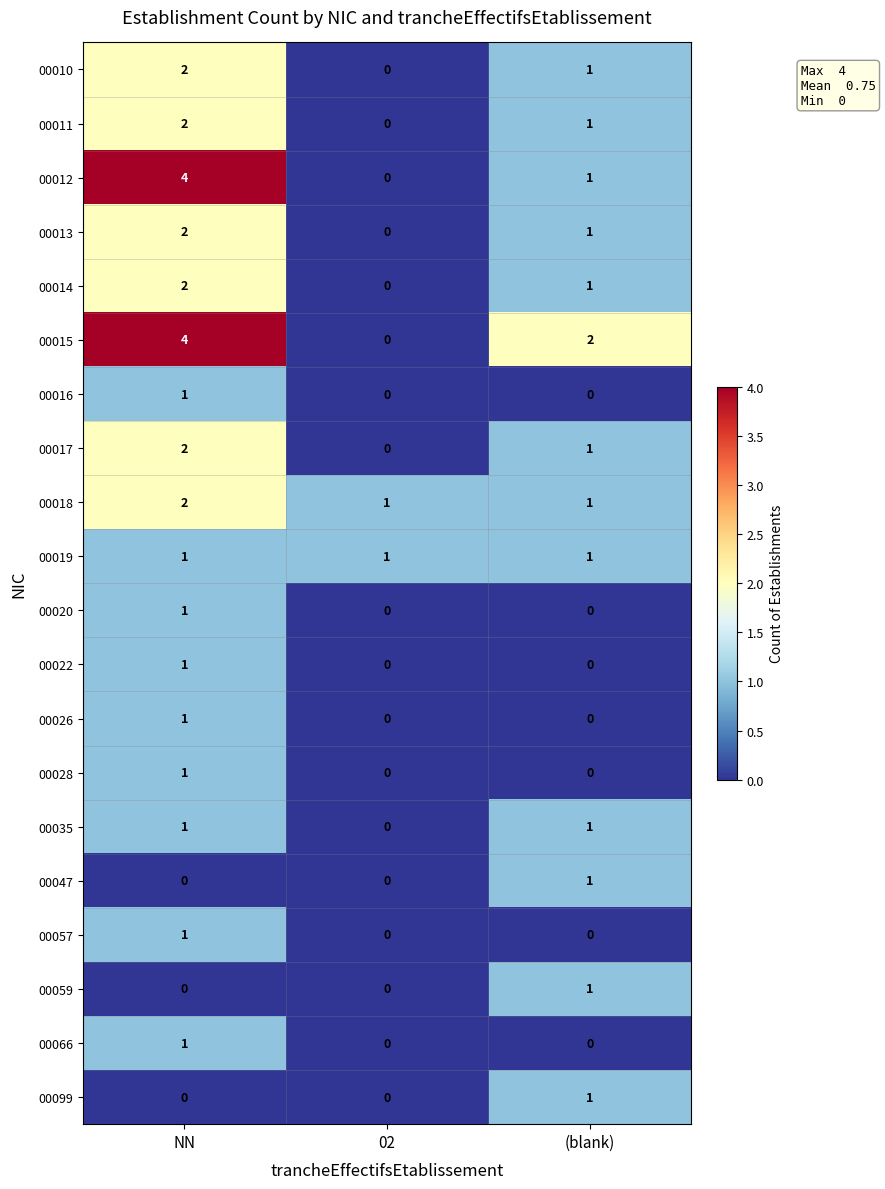

Is it true that 00011 equals 1 at NN?

False